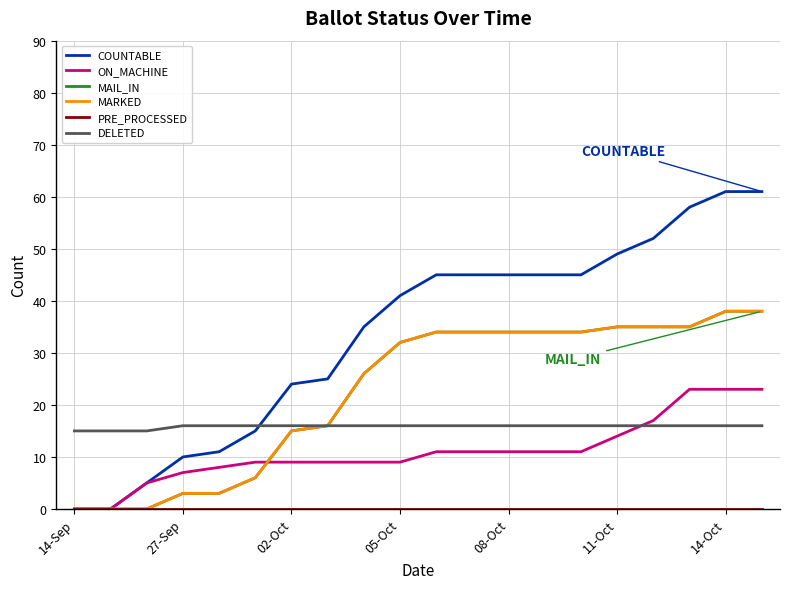

Does the chart display data point markers on the line(s)?

No